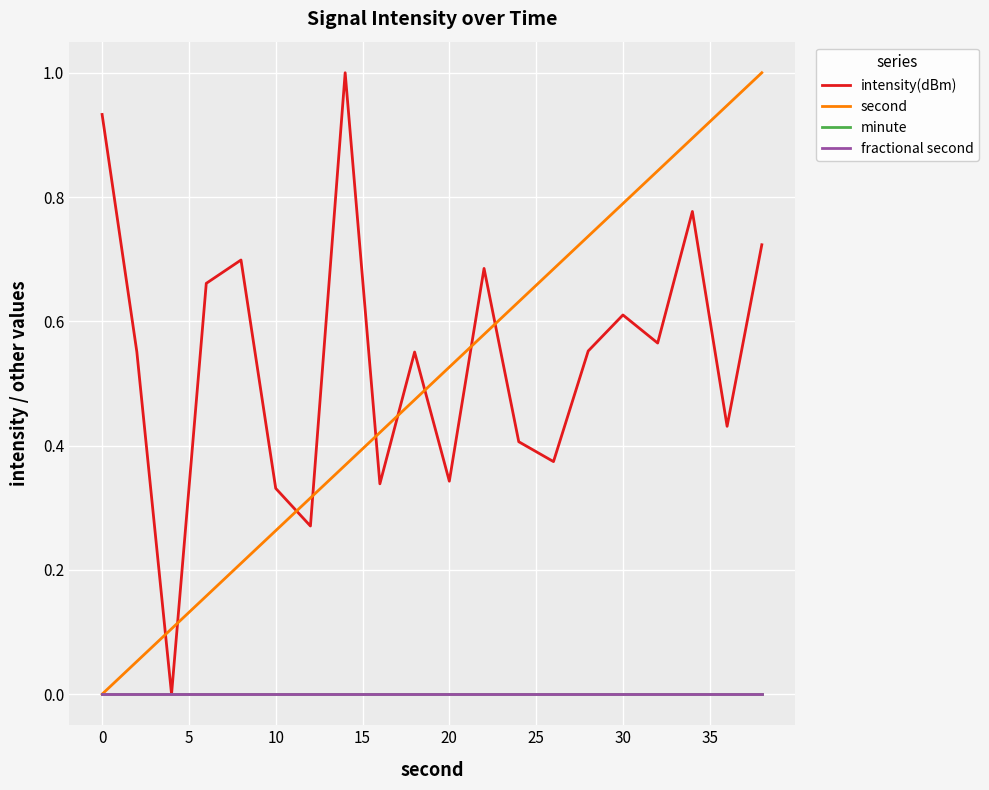

Which series has the largest total across all categories?

intensity(dBm)